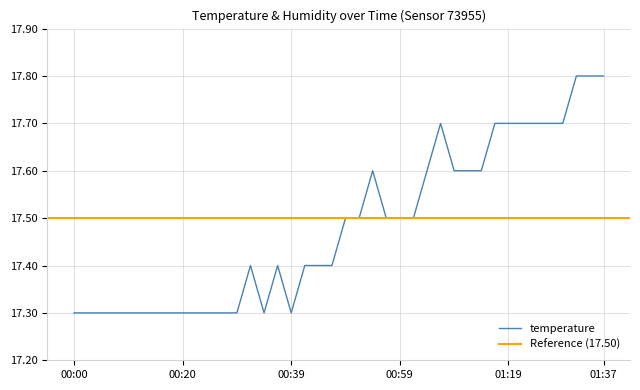

Where is the first local maximum?

2023-07-28T00:32:27